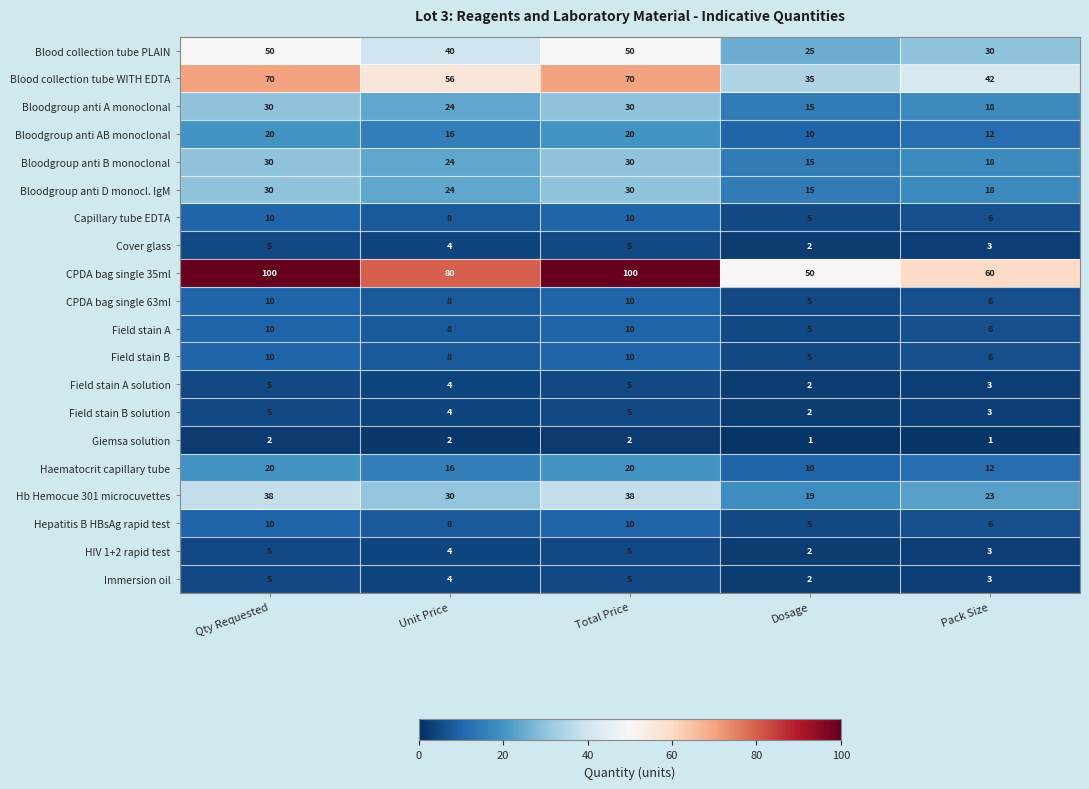

At how many categories does at least one series exceed 62?

3